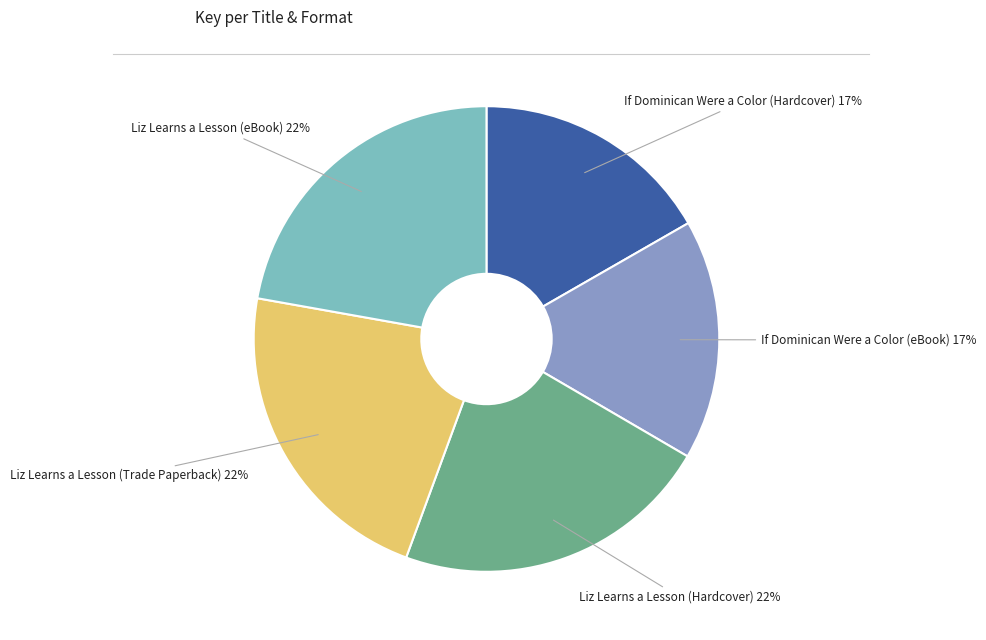

Do If Dominican Were a Color (Hardcover) and Liz Learns a Lesson (Hardcover) together represent more than half of the pie?

No